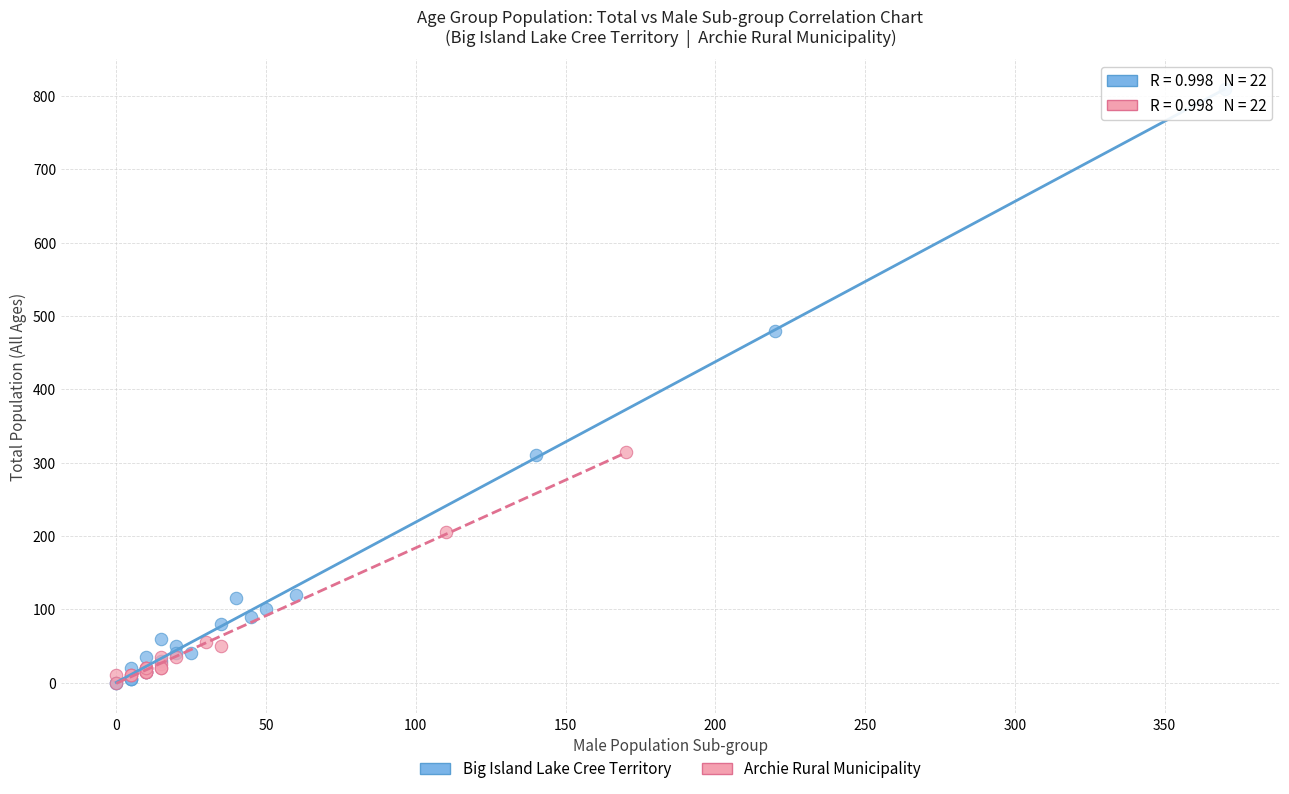

Which series contains the highest Y value?

Big Island Lake Cree Territory